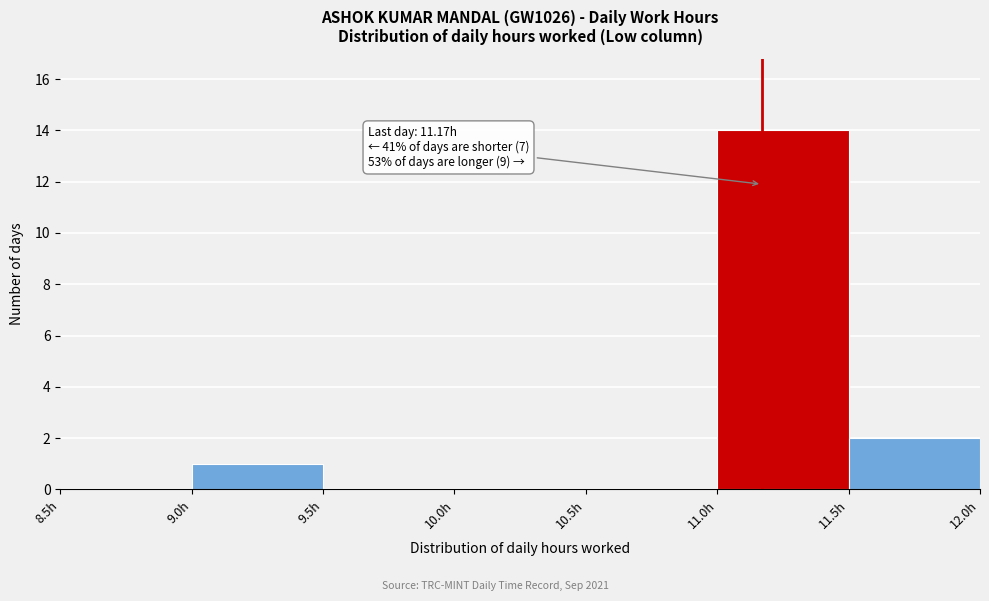

Which range on the x-axis has the tallest bar?

11.0 to 11.5